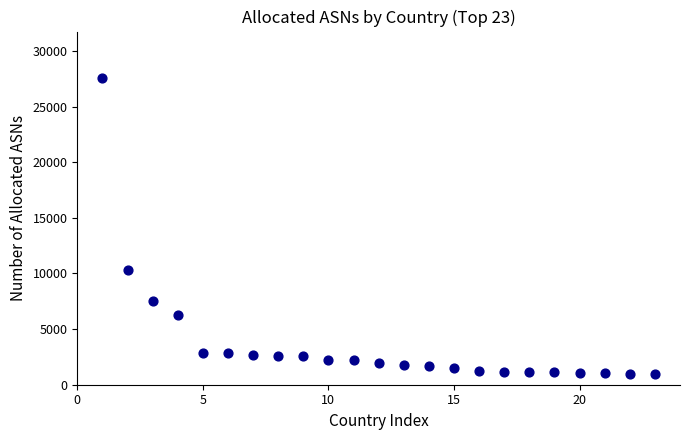

What Y value in the scatter plot is closest to 14284?

10270